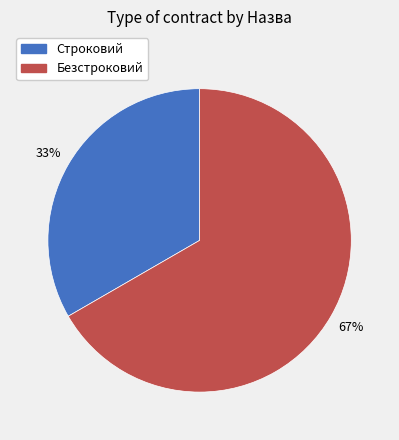

What percentage is the Строковий slice, to the nearest percent?

33%